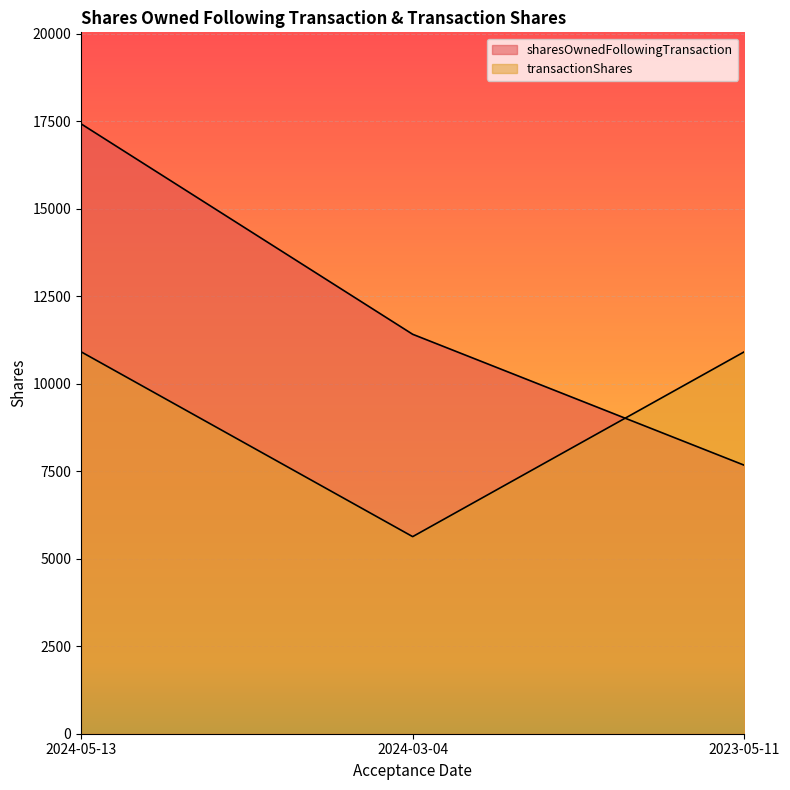

What is the value of the transactionShares point at the 2nd from the left?

5633